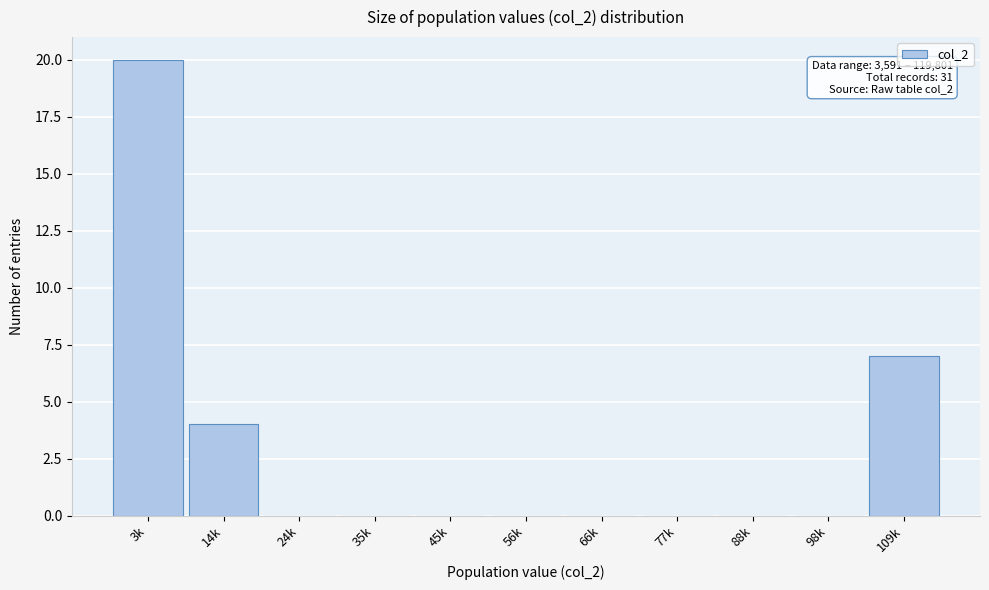

Reading left to right, extract all data points from this chart.

3k=20	14k=4	24k=0	35k=0	45k=0	56k=0	66k=0	77k=0	88k=0	98k=0	109k=7